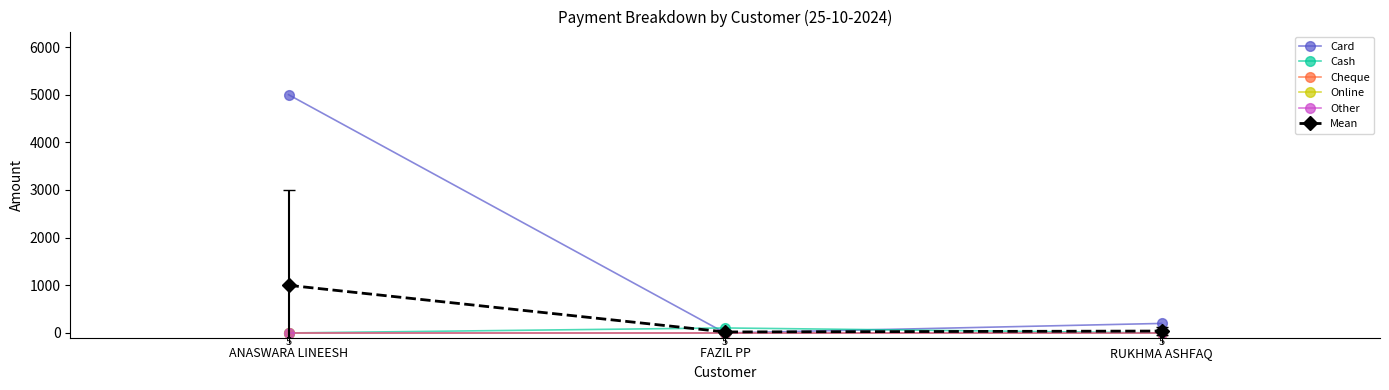

What is the sum of all Cash values?

105